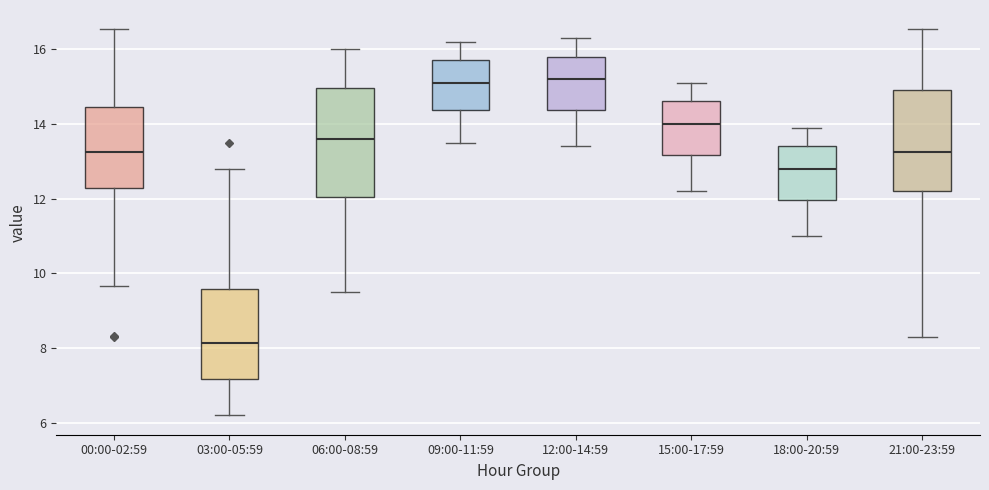

Where does the upper whisker of the box for 06:00-08:59 end on the y-axis? The values are not printed on the chart, so give them approximately, as read against the axis.

16.0